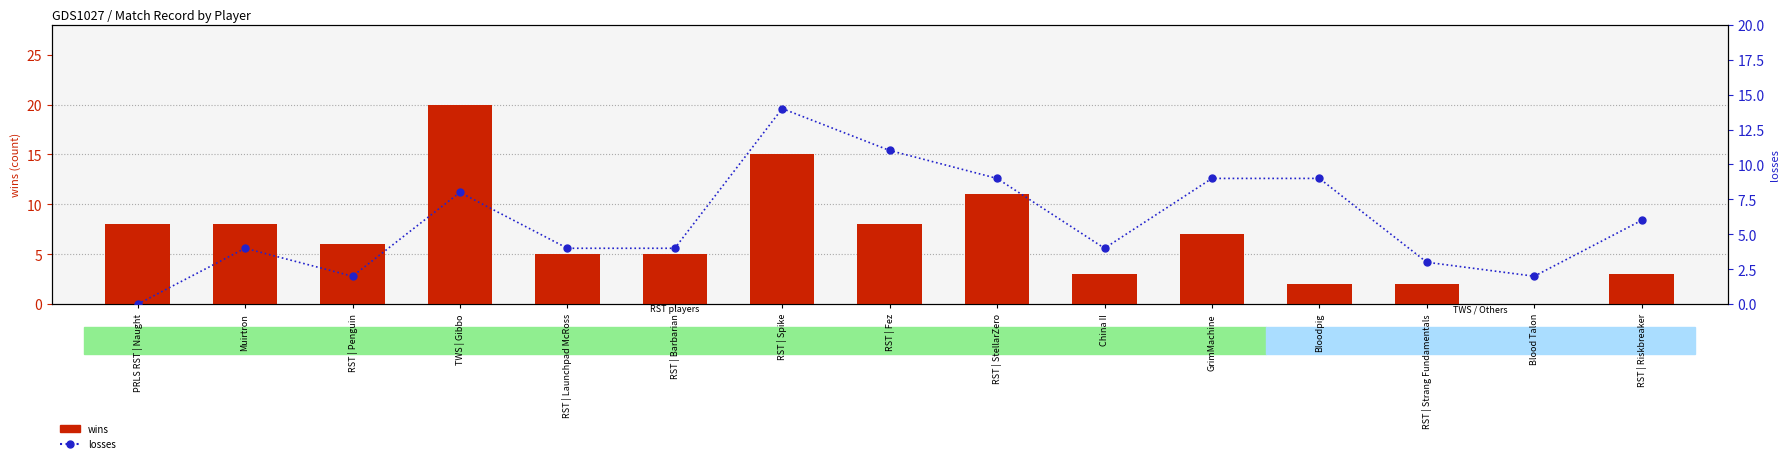

The losses series shows 3 at RST | Strang Fundamentals. True or false?

True